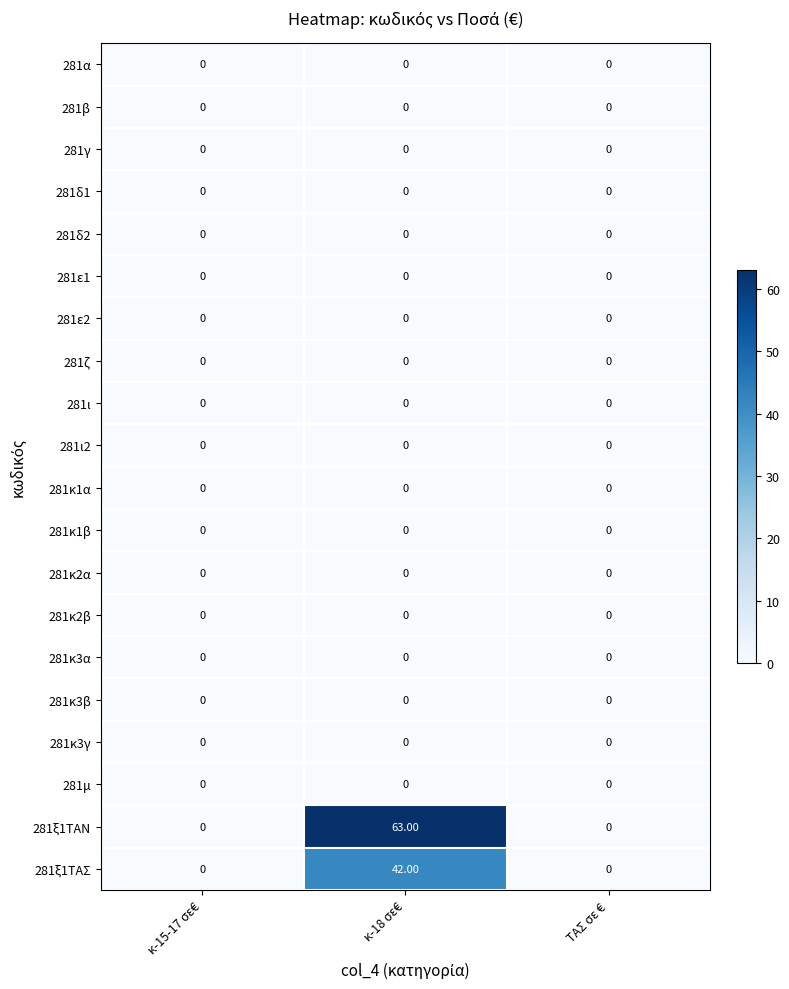

At which category is the sum across all series the highest?

κ-18 σε€